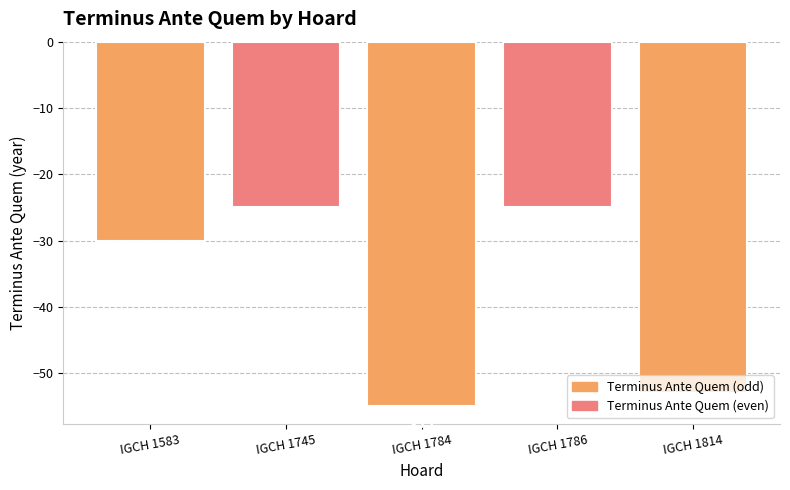

Reading right to left, transcribe all the data shown in this chart.

-53	-25	-55	-25	-30